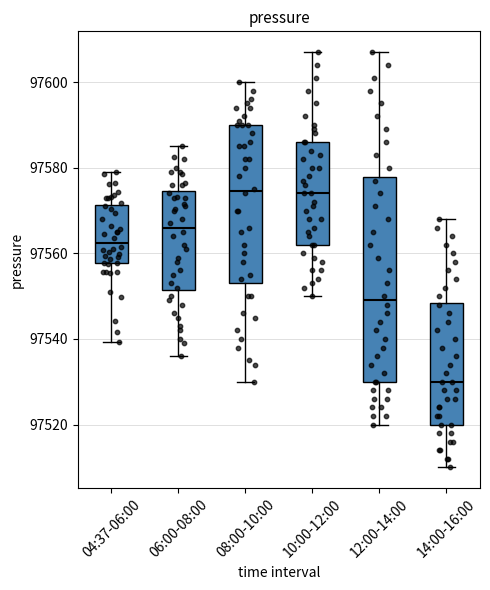

Where does the median line of the box for 10:00-12:00 sit on the y-axis? The values are not printed on the chart, so give them approximately, as read against the axis.

97574